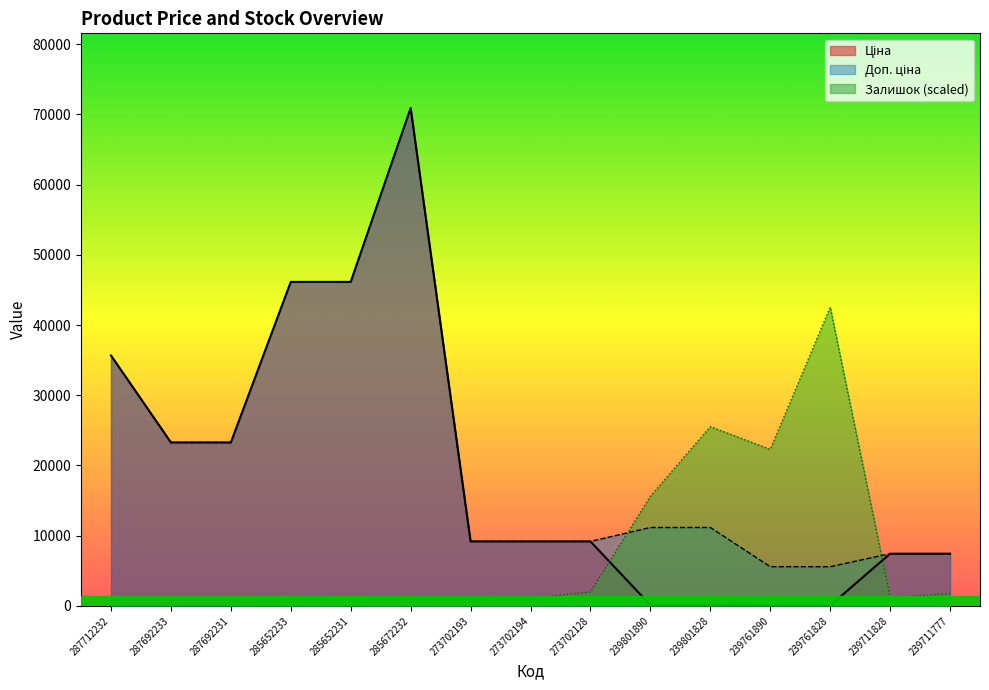

Where does the Ціна series first go above 9185?

287712232